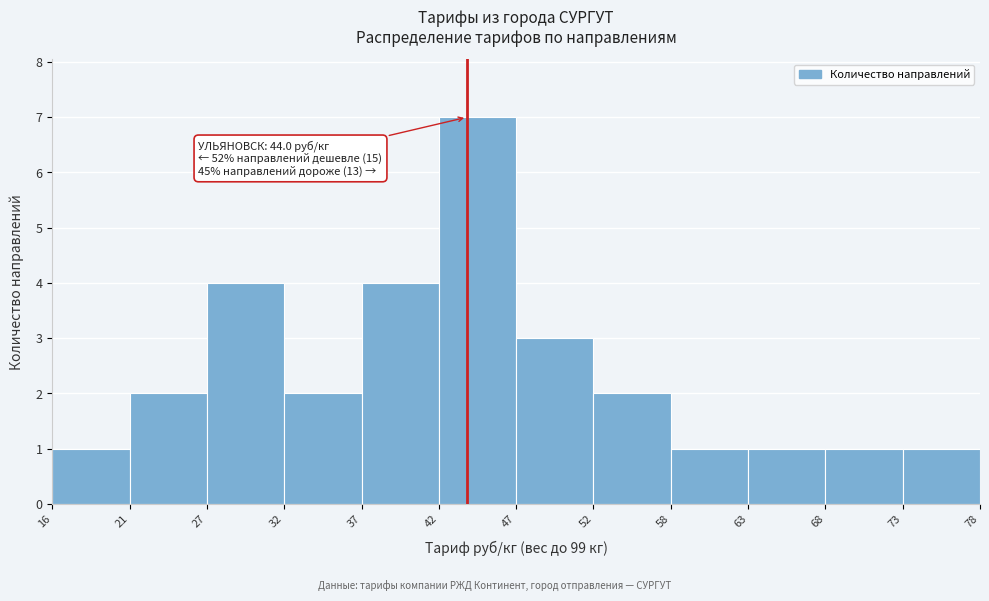

Which range on the x-axis has the tallest bar?

42 to 47